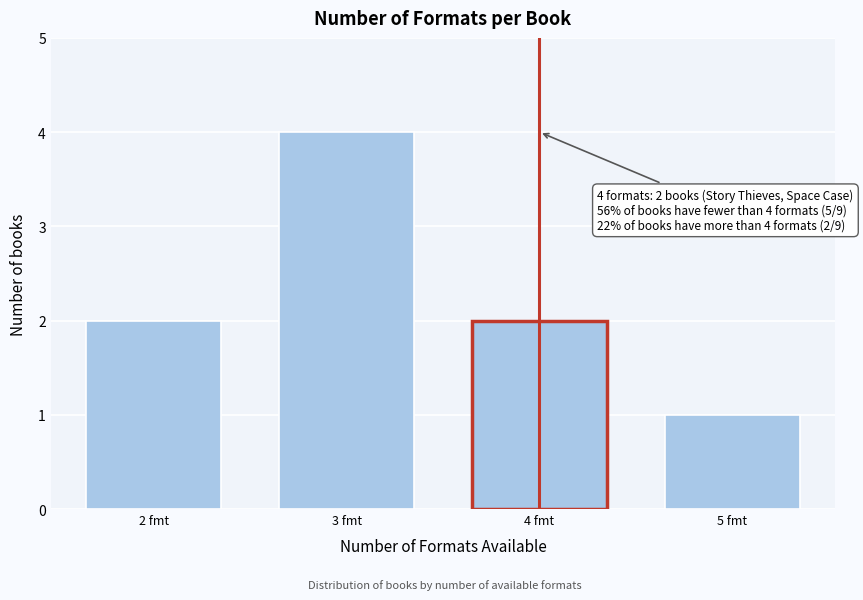

Reading left to right, what are all the values shown in this chart?

2 fmt=2	3 fmt=4	4 fmt=2	5 fmt=1